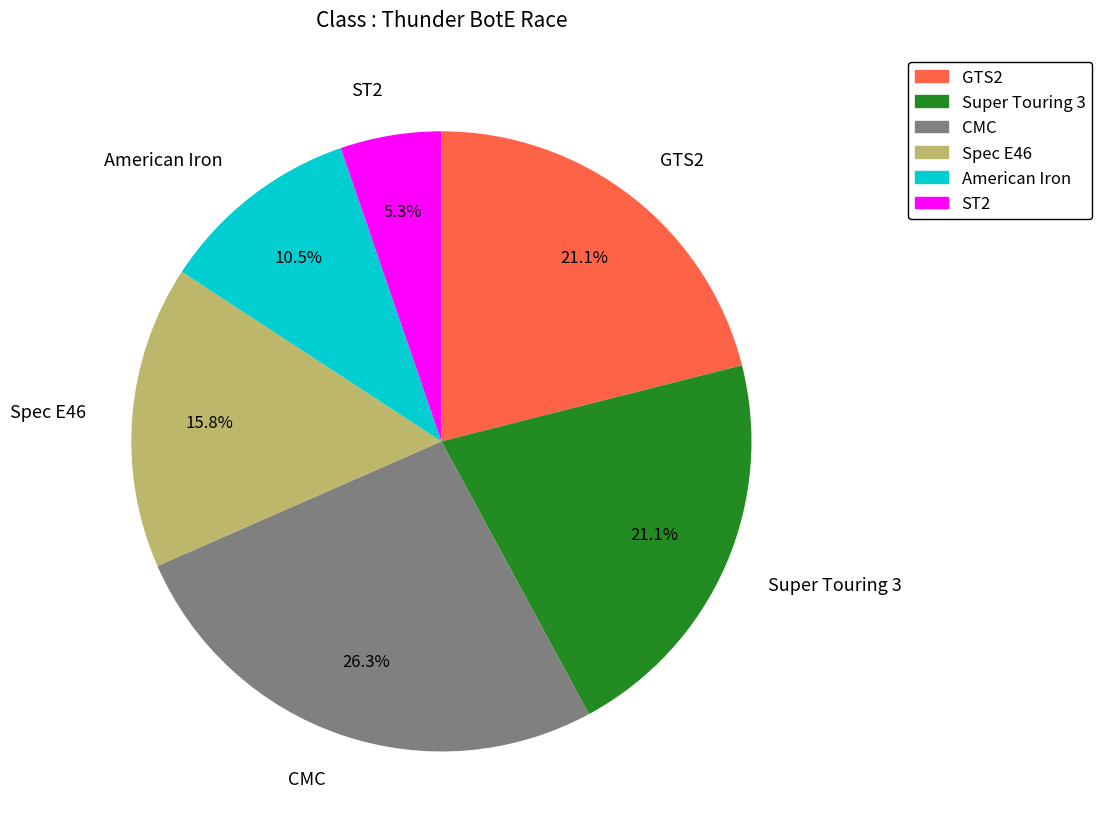

What percentage is the Spec E46 slice, to the nearest percent?

16%